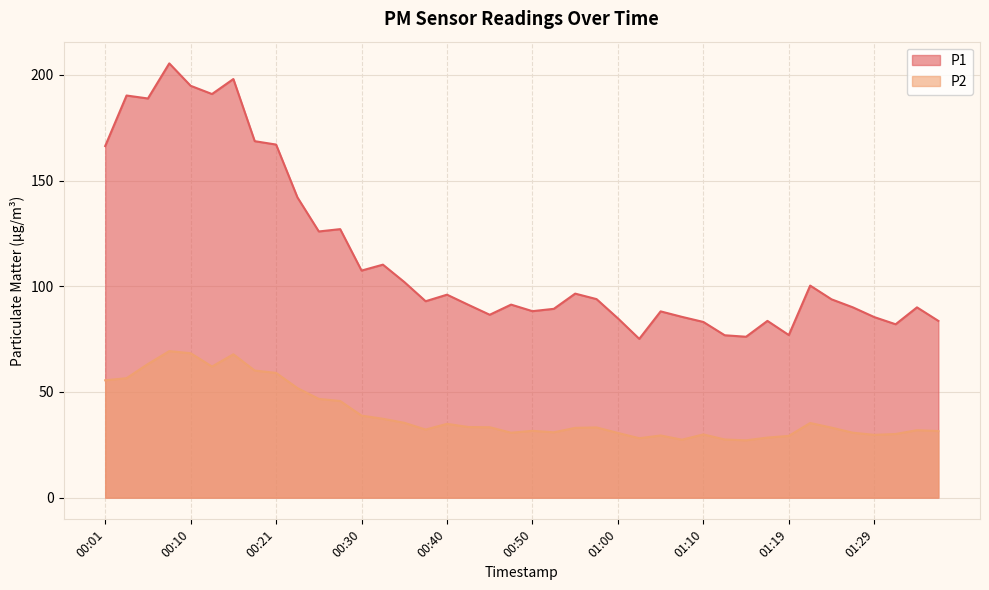

Reading right to left, list all the values displayed in this chart.

P1: 83.6	90.0	82.0	85.4	90.0	93.8	100.3	76.9	83.6	76.1	76.8	83.1	85.5	88.1	75.1	84.8	93.9	96.5	89.3	88.2	91.3	86.5	91.2	96.0	92.9	102.0	110.2	107.4	127.0	125.9	142.0	167.0	168.6	198.0	190.9	194.8	205.4	188.8	190.2	166.3
P2: 31.5	31.9	30.1	29.7	30.7	33.1	35.3	29.2	28.4	27.1	27.5	29.9	27.4	29.4	28.1	30.6	33.2	33.0	30.9	31.6	30.7	33.3	33.4	34.9	32.2	35.4	37.3	38.8	45.7	46.7	51.8	59.0	60.1	67.8	62.0	68.3	69.3	63.2	56.5	55.5